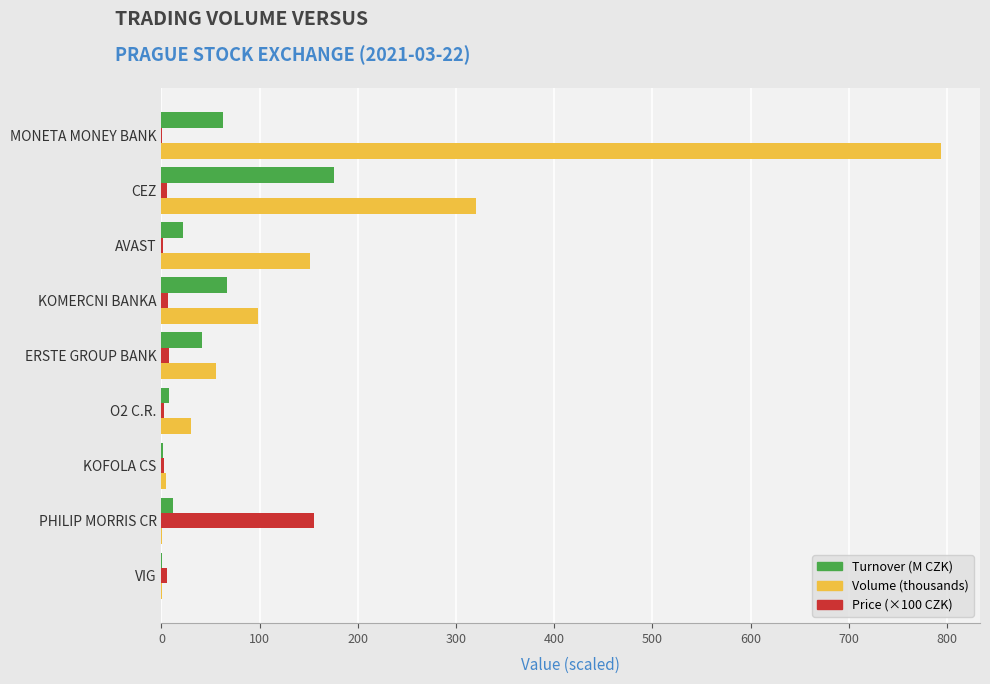

What is the sum of all Turnover (M CZK) values?

389.3